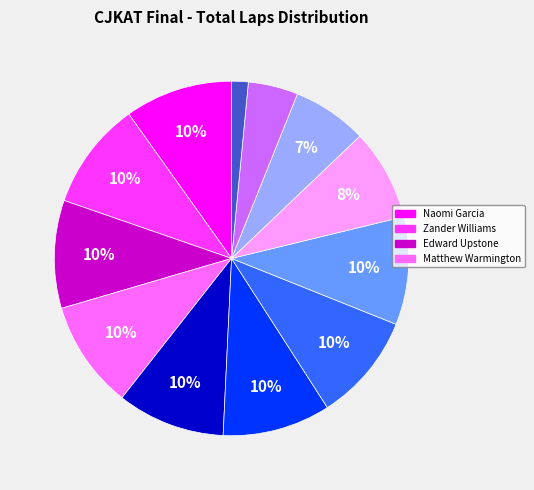

Does any single category account for the majority?

No